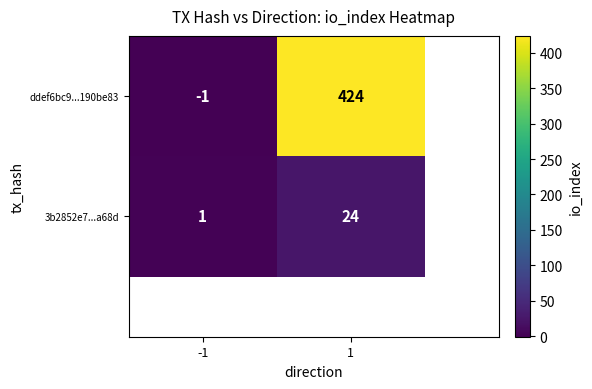

True or false: 3b2852e7...a68d has a value of 1 at -1.

False